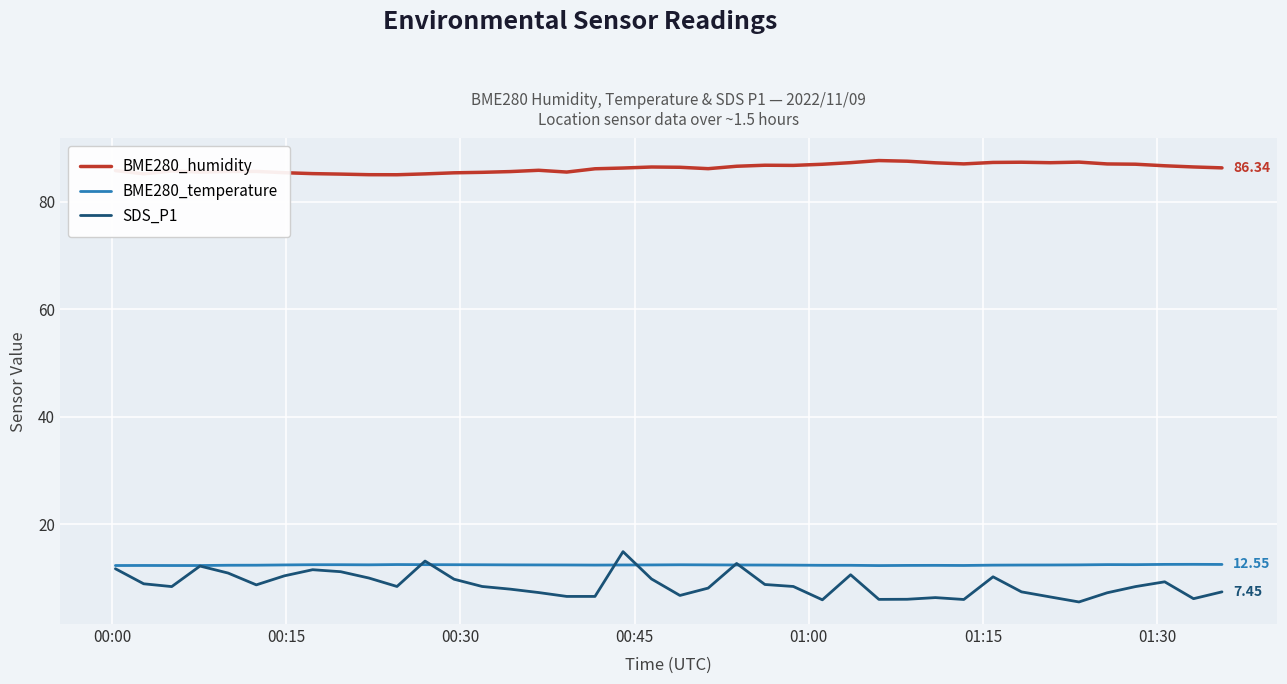

How many lines are shown in the chart?

3